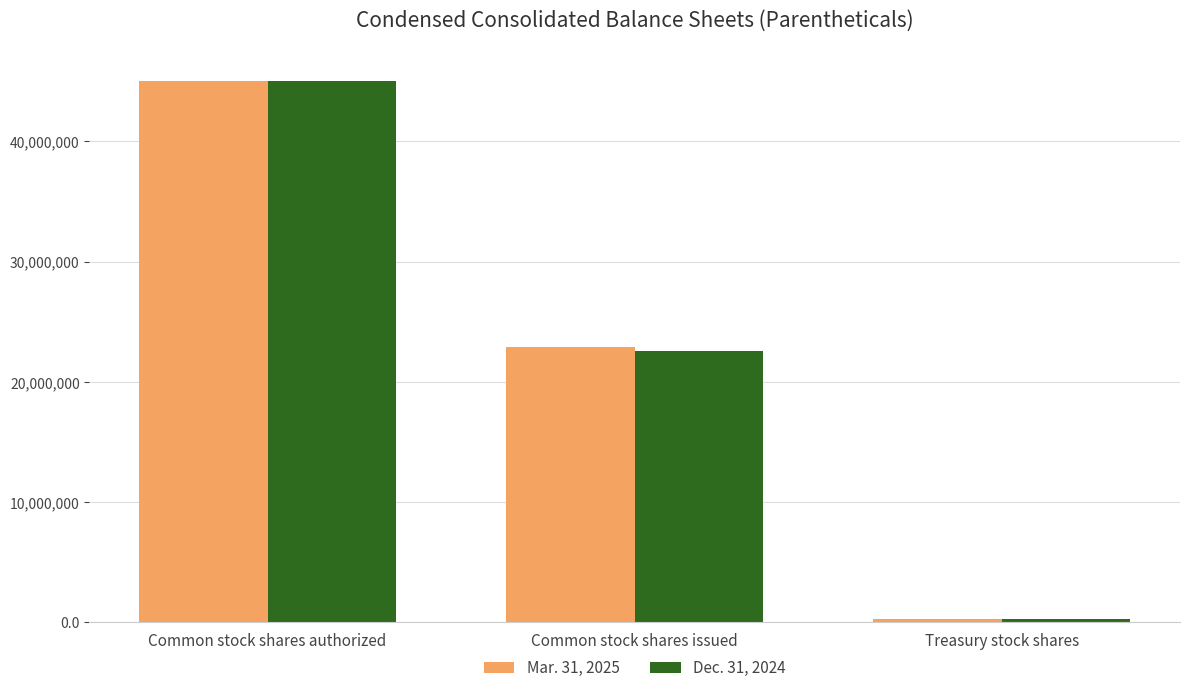

Does the chart contain stacked bars?

No